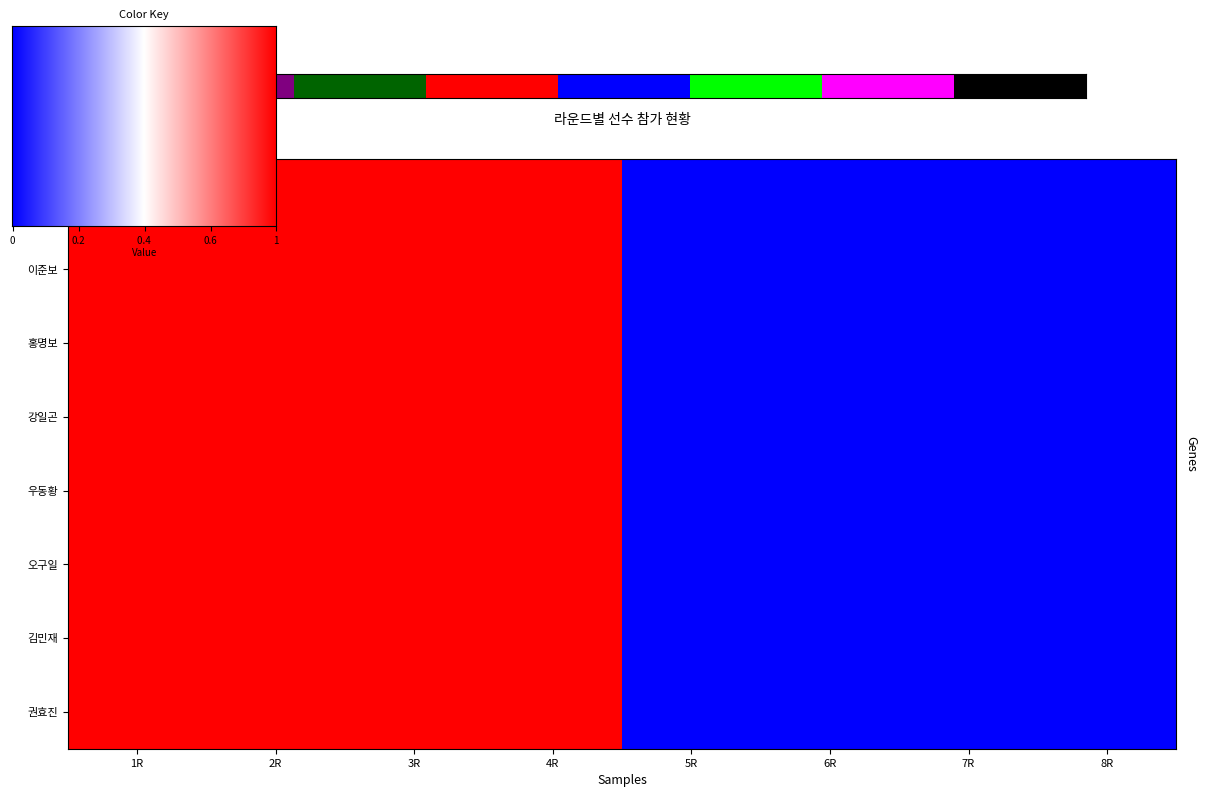

Which label corresponds to the largest value in the chart?

1R